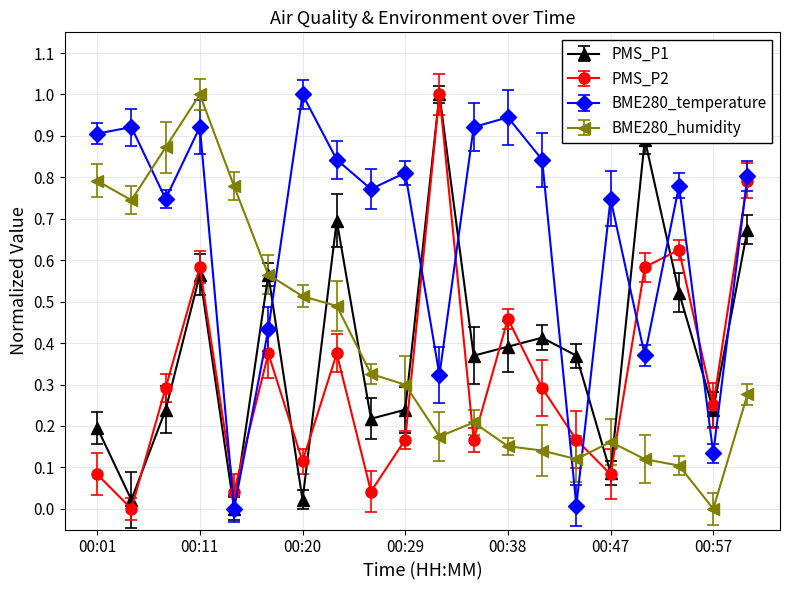

What is the highest value of the PMS_P2 series?

1.0